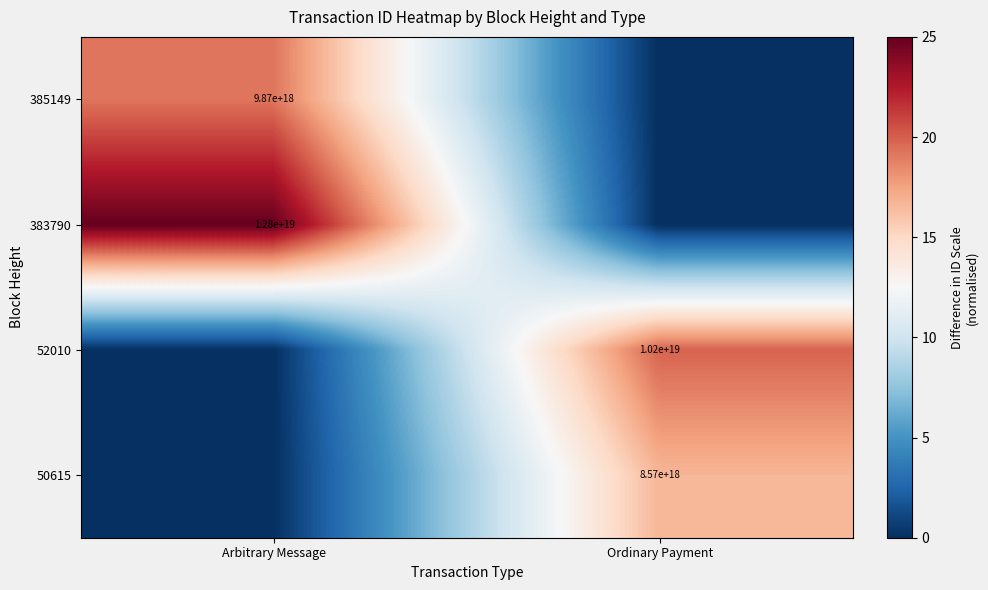

The 383790 series shows 12800000000000000000 at Arbitrary Message. True or false?

True